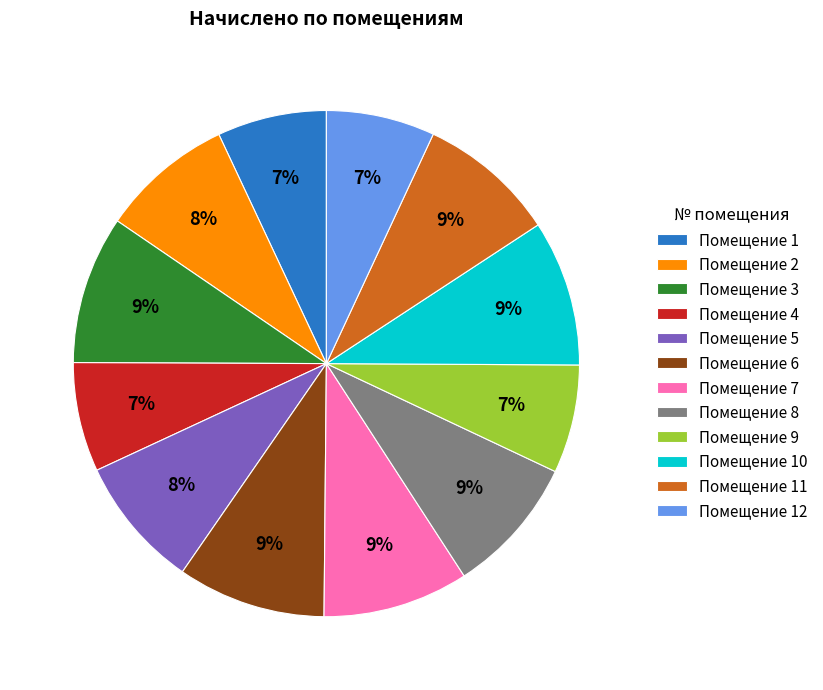

Does any single category account for the majority?

No